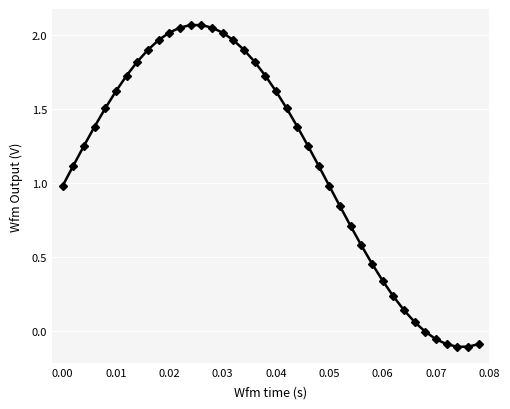

What is the average value?

1.1